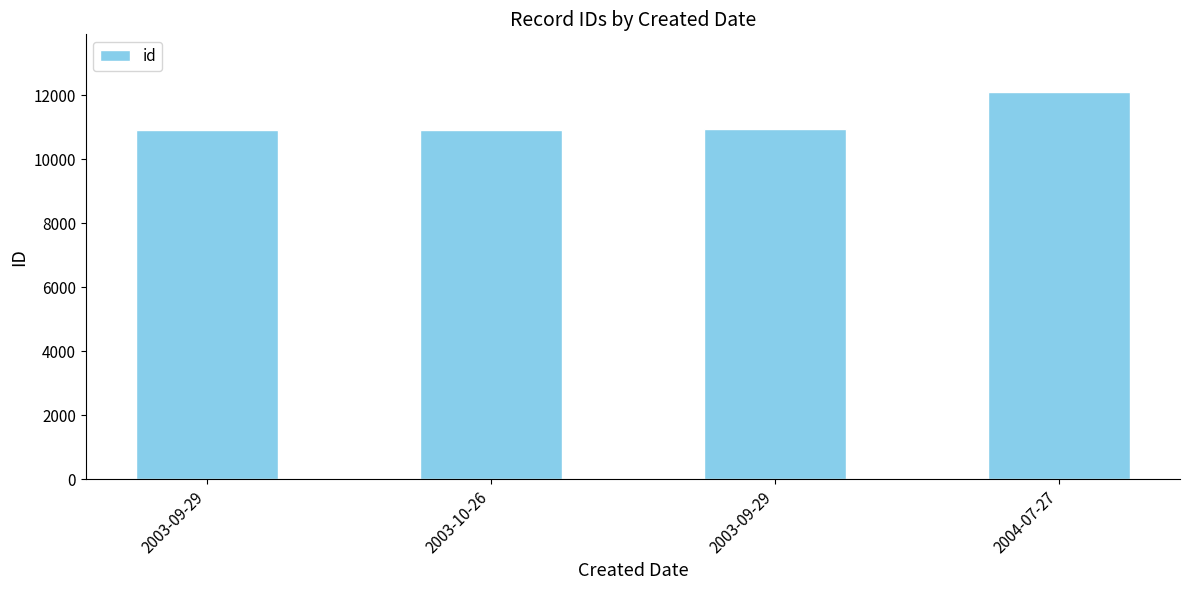

What is the label of the 2nd bar from the left?

2003-10-26